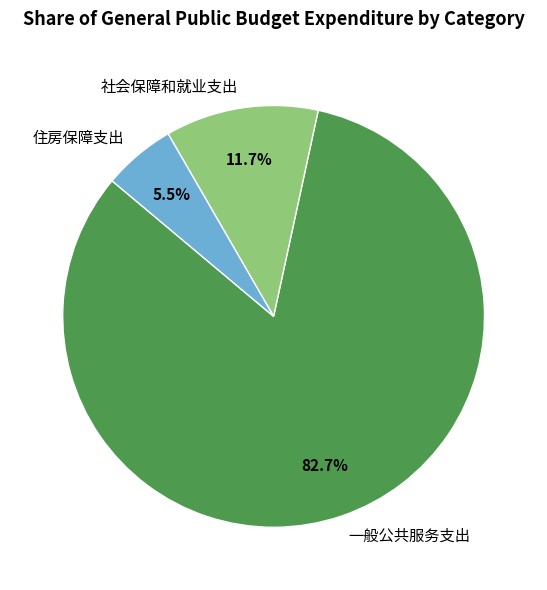

Is there a majority slice in this chart?

Yes